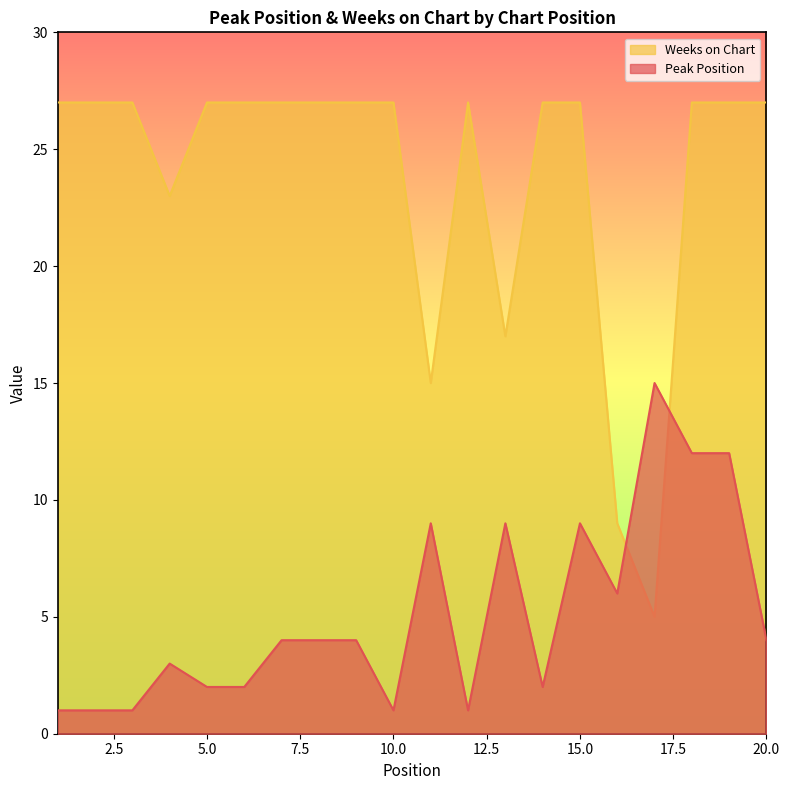

Where is the first local maximum for Weeks on Chart?

12